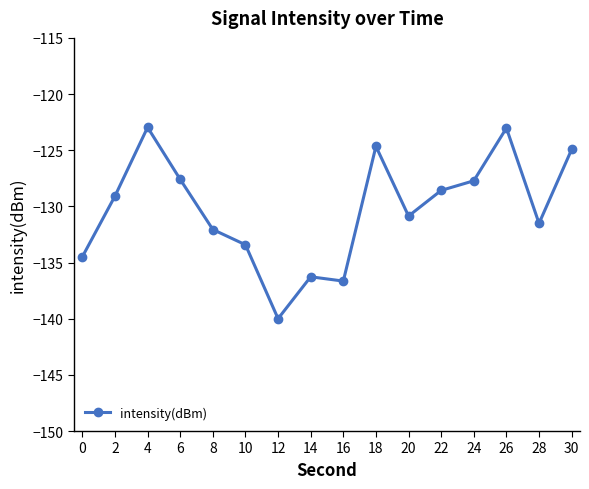

How many data points are above -129?

7